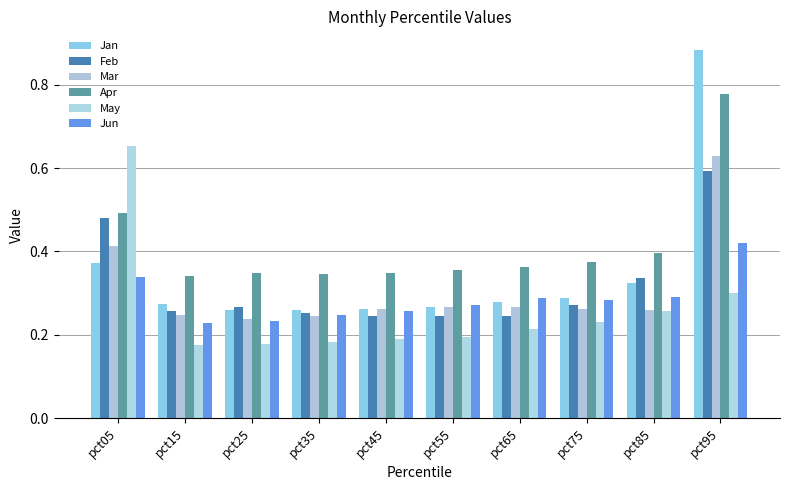

Count the number of data series in this chart.

6